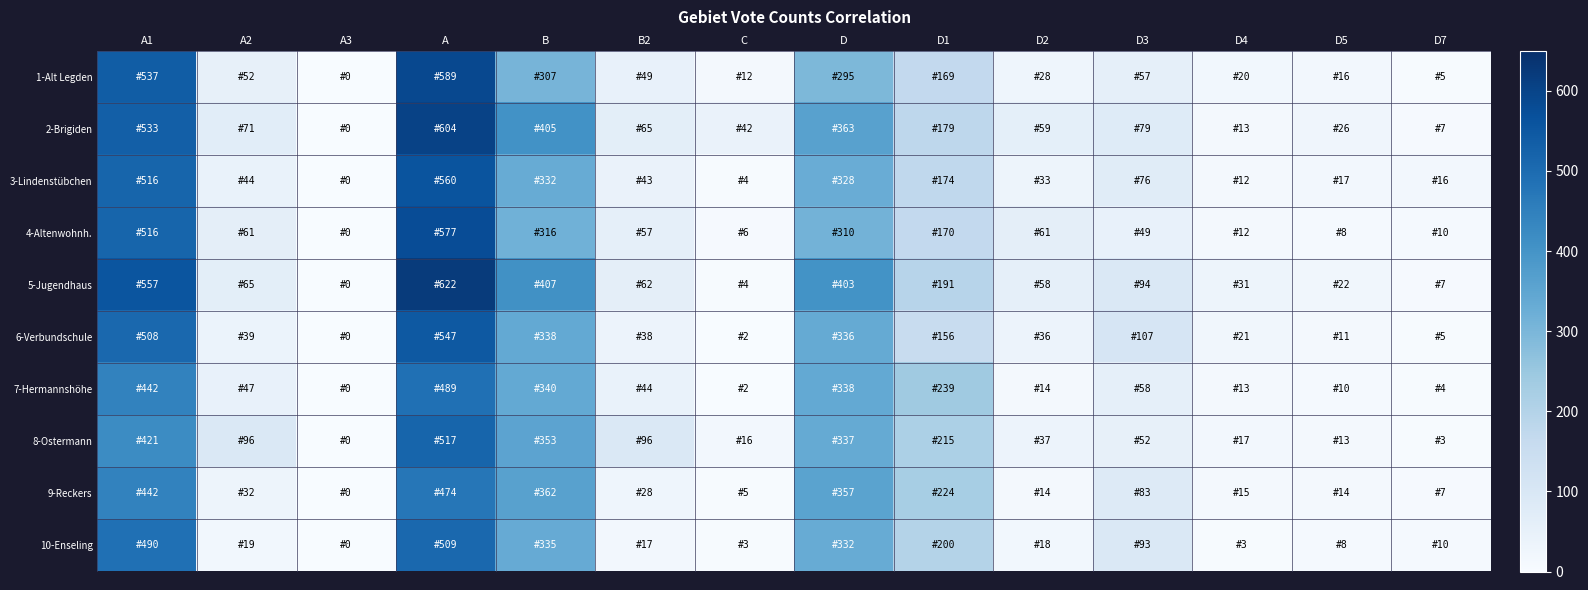

Rank the series by their maximum value, from lowest to highest.

9-Reckers, 7-Hermannshöhe, 10-Enseling, 8-Ostermann, 6-Verbundschule, 3-Lindenstübchen, 4-Altenwohnh., 1-Alt Legden, 2-Brigiden, 5-Jugendhaus